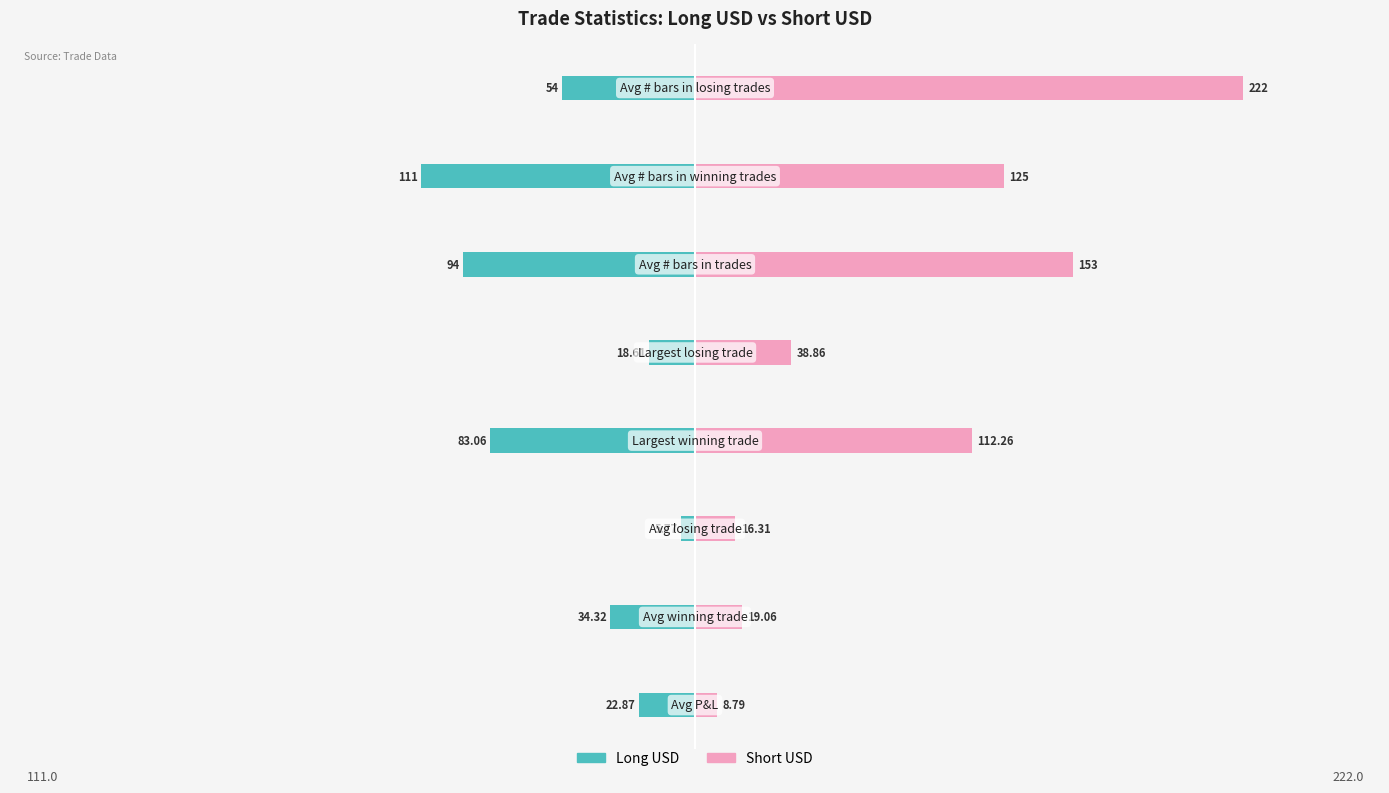

What is the highest value of the Short USD series?

222.0